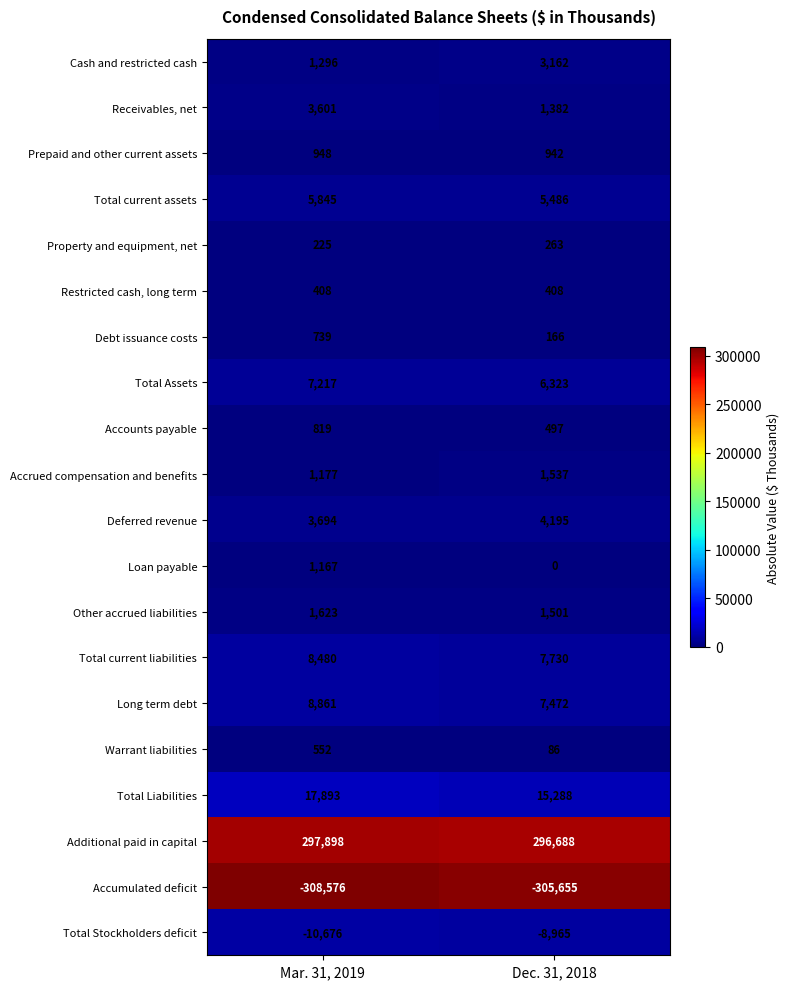

Which series has the largest total across all categories?

Additional paid in capital